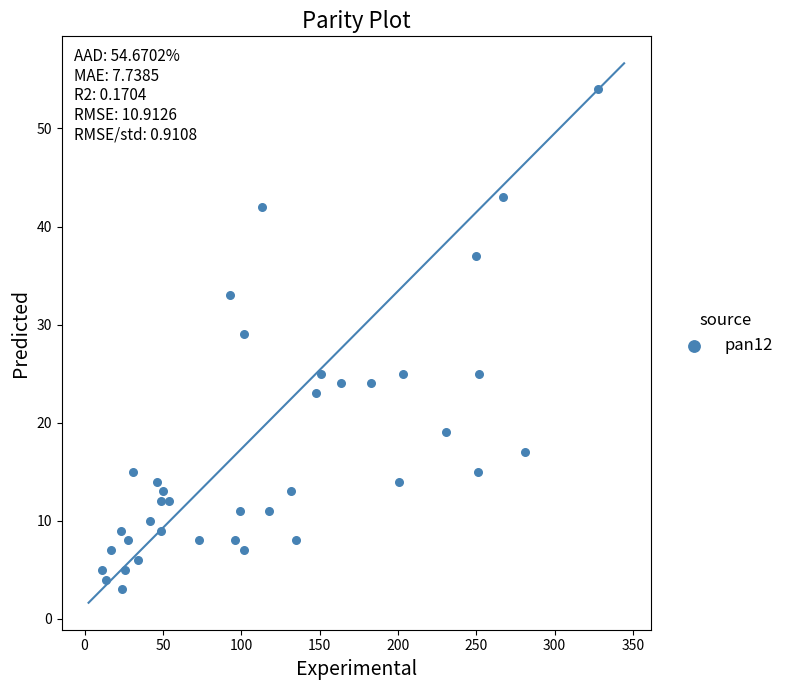

What Y value in the scatter plot is closest to 28?

29